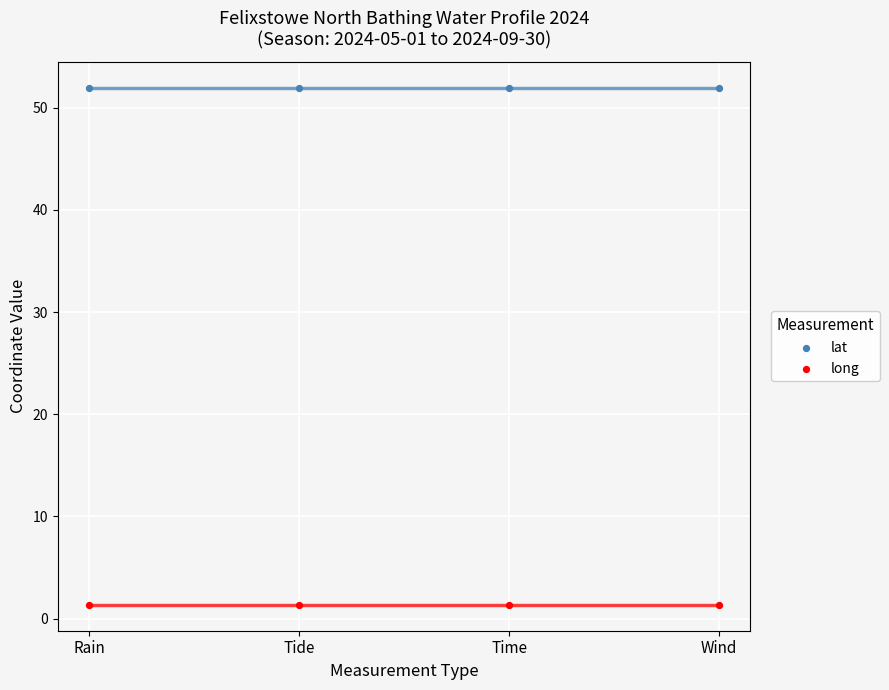

Which series contains the lowest Y value?

long